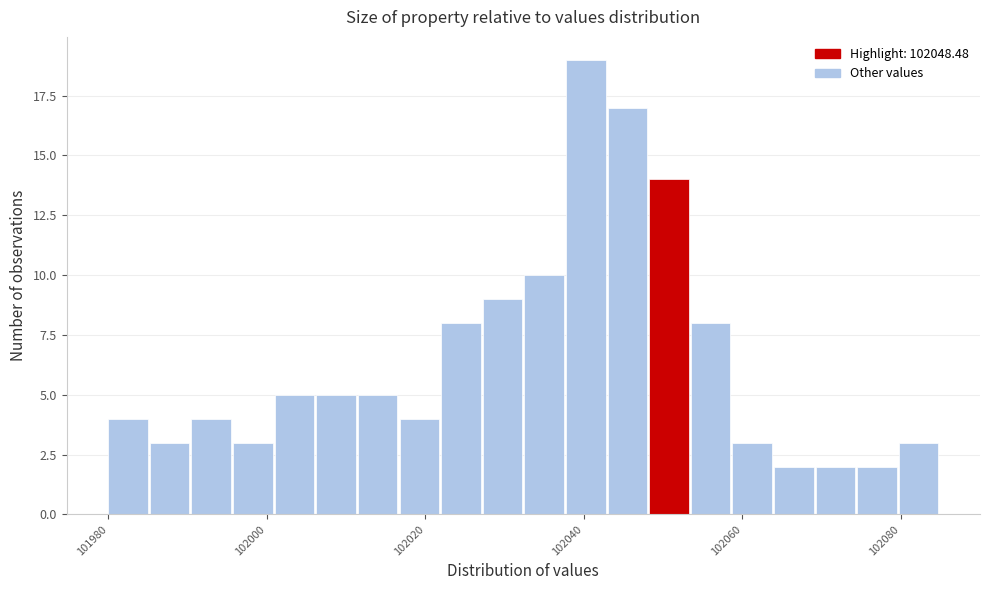

Around what value on the x-axis is the tallest bar? Give the approximate position of its centre, as read against the axis.

102040